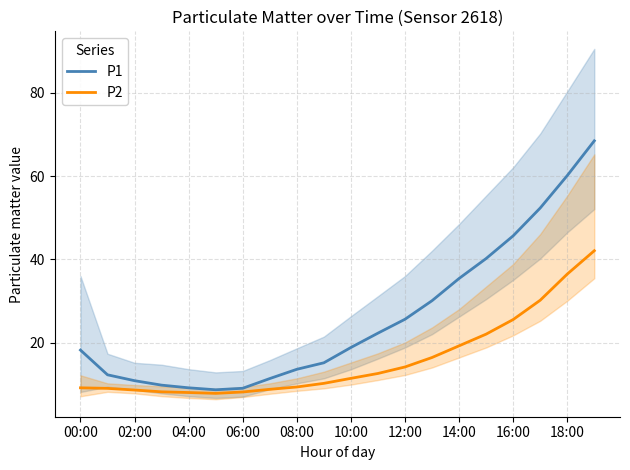

True or false: P2 has more than 2 points higher than both neighbors.

False